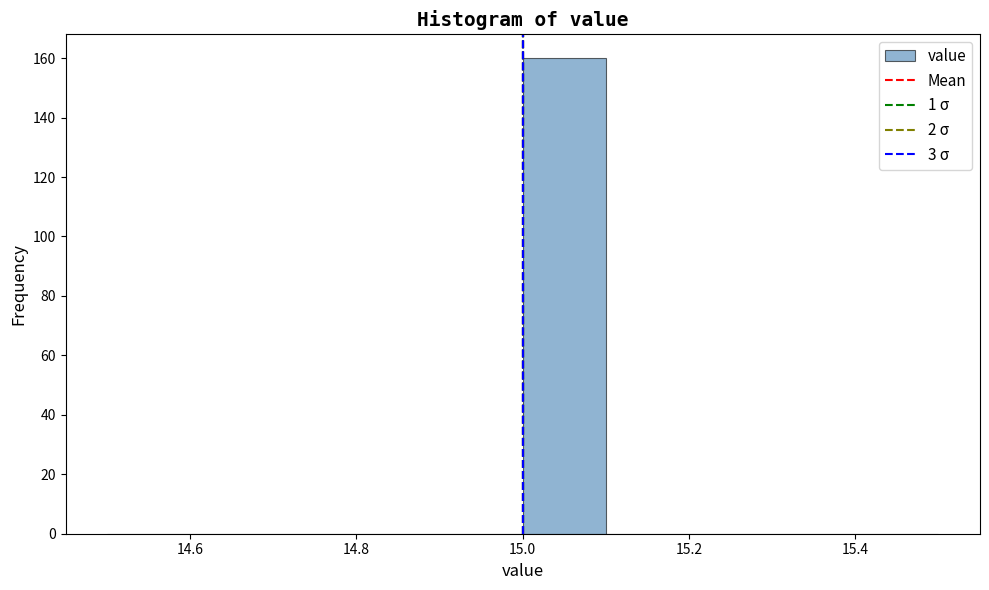

Reading left to right, list every bar in this chart as the range it spans on the x-axis followed by its height. The values are not printed on the chart, so give them approximately, as read against the axis.

14.5 to 14.6: 0
14.6 to 14.7: 0
14.7 to 14.8: 0
14.8 to 14.9: 0
14.9 to 15.0: 0
15.0 to 15.1: 160
15.1 to 15.2: 0
15.2 to 15.3: 0
15.3 to 15.4: 0
15.4 to 15.5: 0